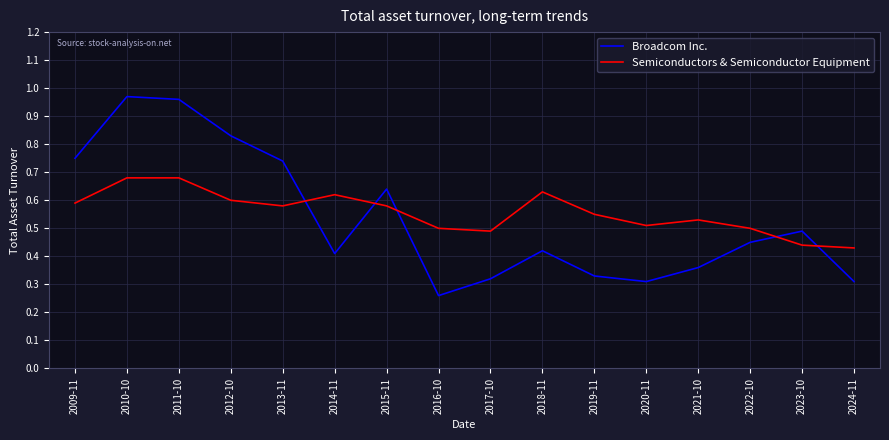

How many intersections are there between Semiconductors & Semiconductor Equipment and Broadcom Inc.?

5